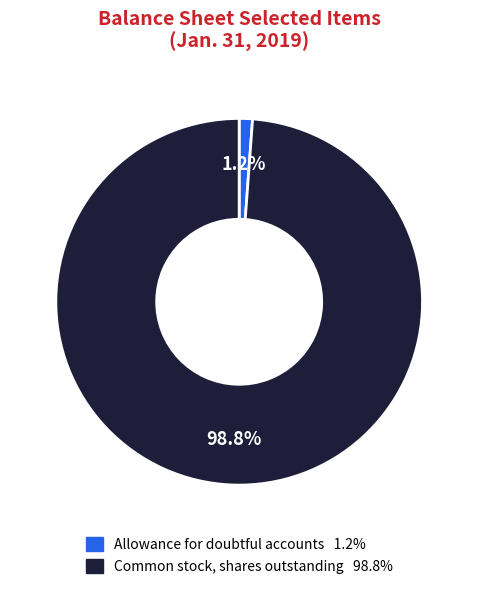

Is the sum of Allowance for doubtful accounts and Common stock, shares outstanding greater than half?

Yes